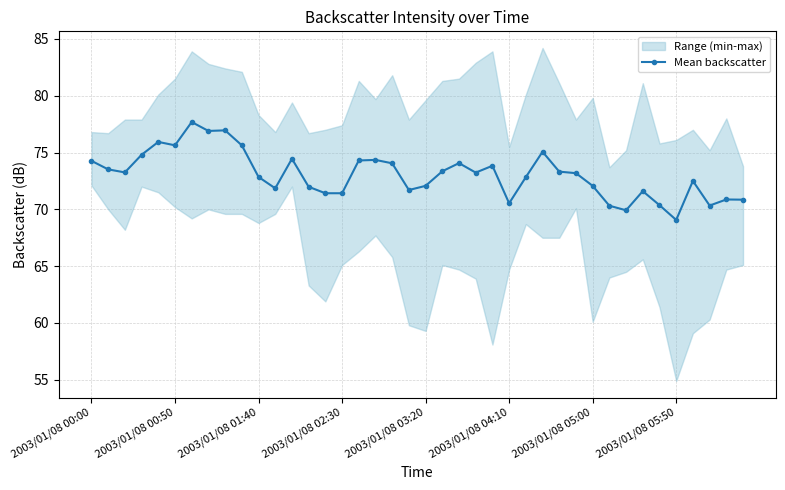

At which label does Mean backscatter reach its minimum?

2003/01/08 05:50